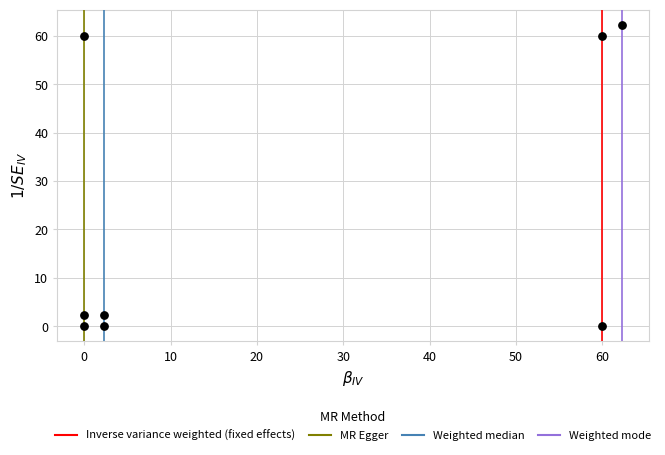

What is the average X value?

23.4